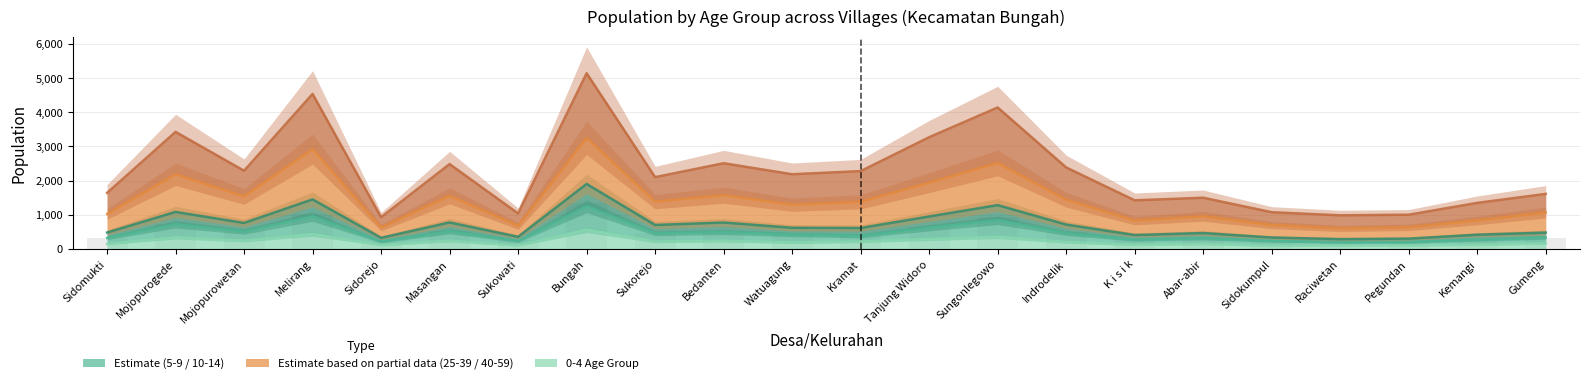

What is the label of the 13th bar from the right?

Bedanten